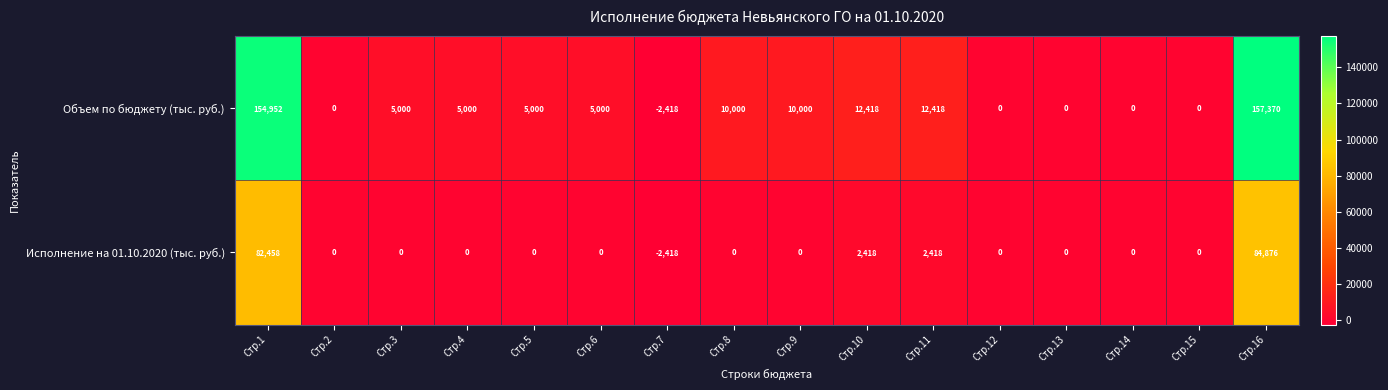

At which category is the sum across all series the highest?

Стр.16